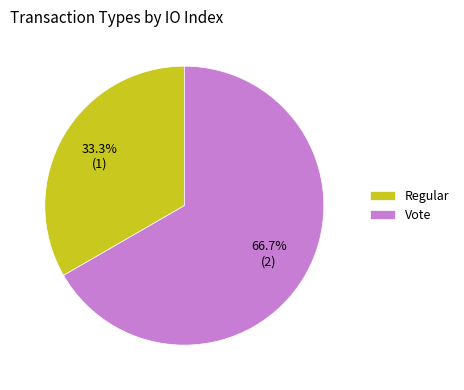

Which has a higher value, Vote or Regular?

Vote